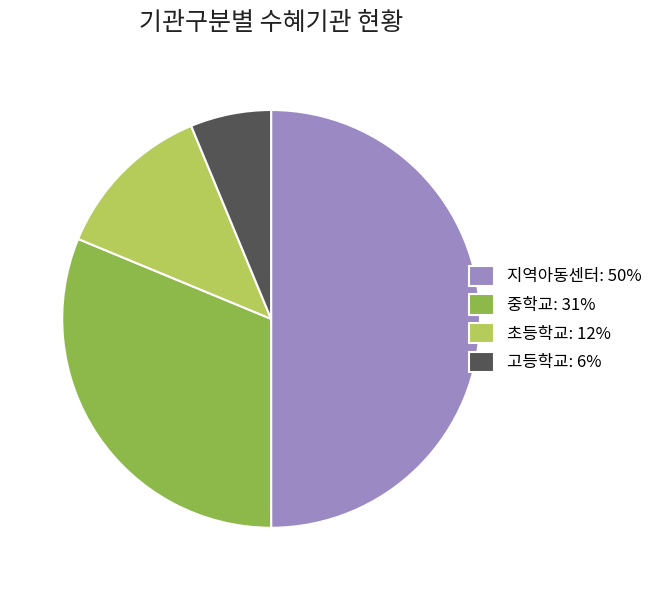

Is the sum of 지역아동센터: 50% and 고등학교: 6% greater than half?

Yes